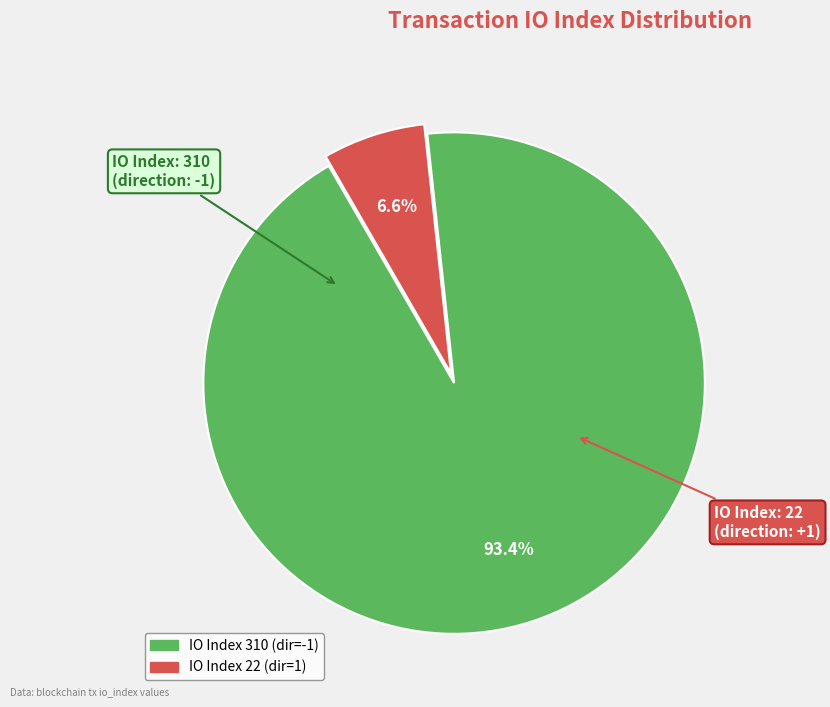

Is there a majority slice in this chart?

Yes